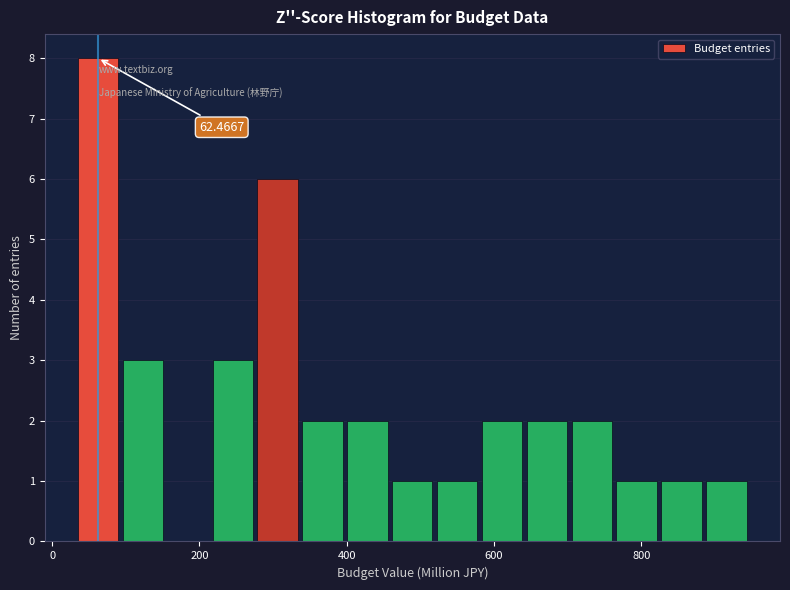

Around what value on the x-axis is the tallest bar? Give the approximate position of its centre, as read against the axis.

60